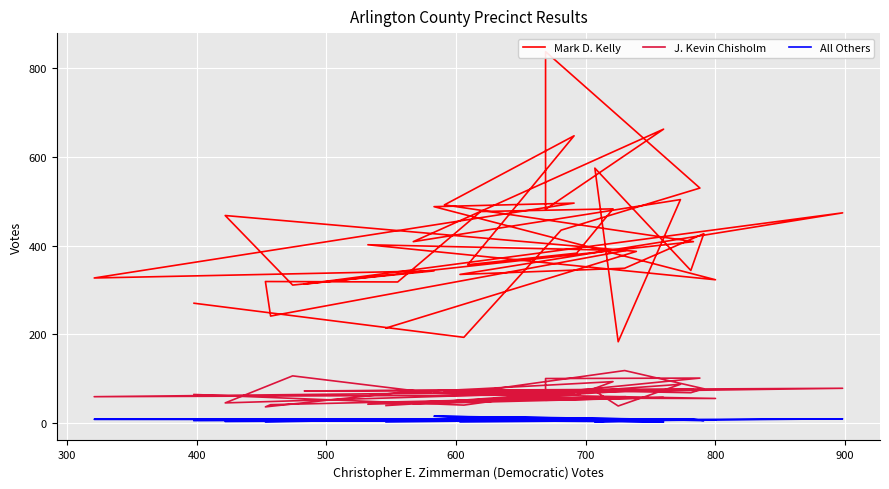

How many categories are shown in the chart?

39